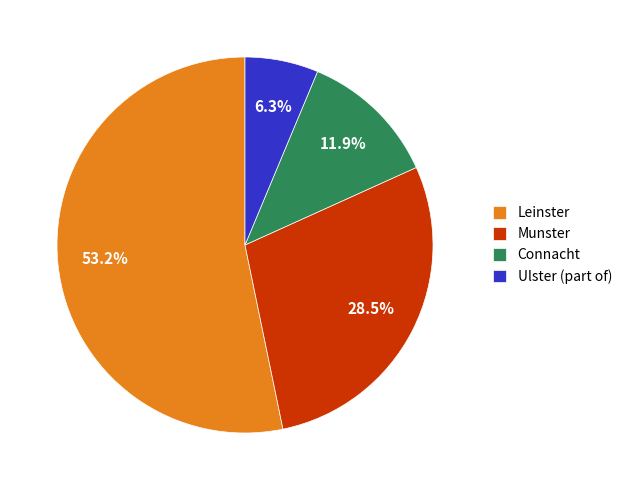

Which slice is the smallest?

Ulster (part of)